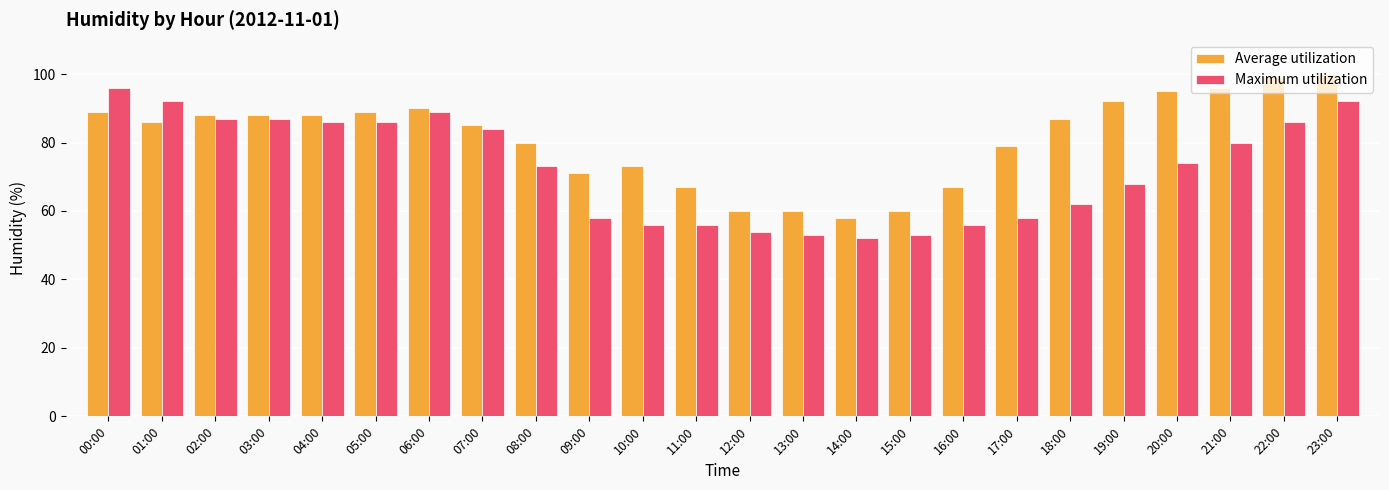

Is the value of Maximum utilization at 07:00 greater than the value of Average utilization at 04:00?

No